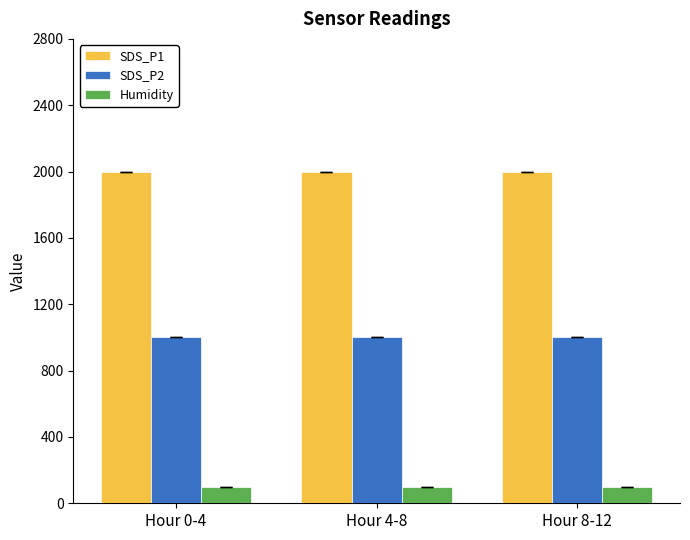

What is the difference between the highest and lowest values at Hour 4-8?

1900.0